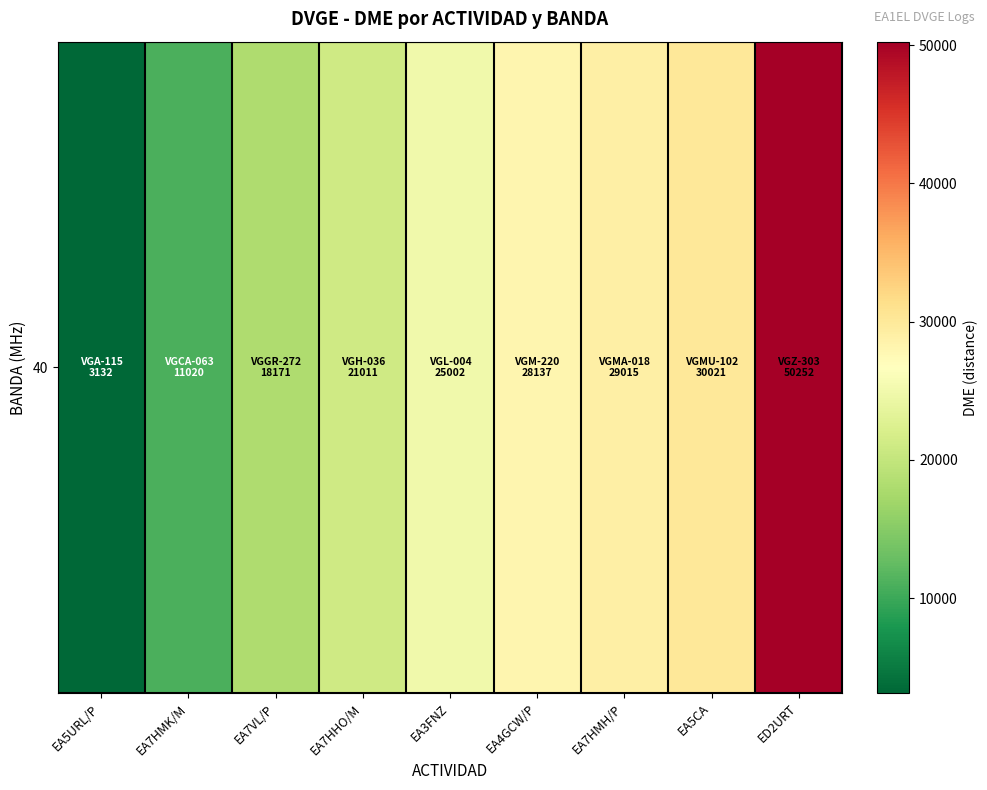

What is the sum of all values?

215761